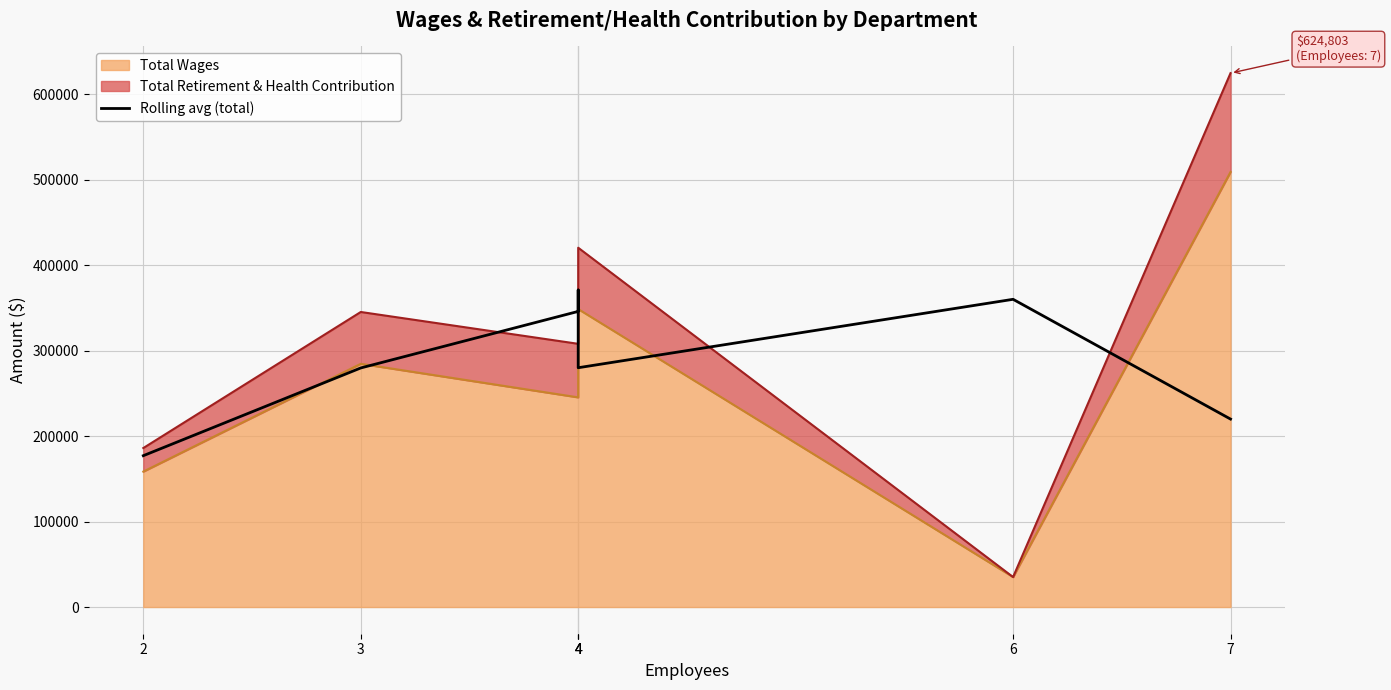

At which label does the data first exceed 280047?

4